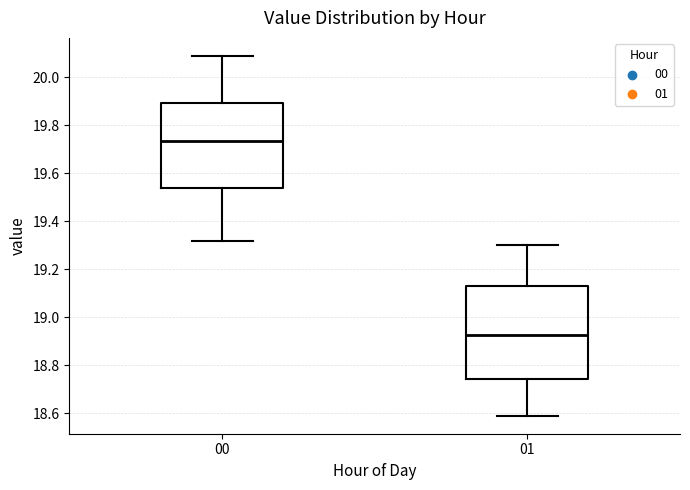

Where does the upper whisker of the box at x = 01 end on the y-axis? The values are not printed on the chart, so give them approximately, as read against the axis.

19.30